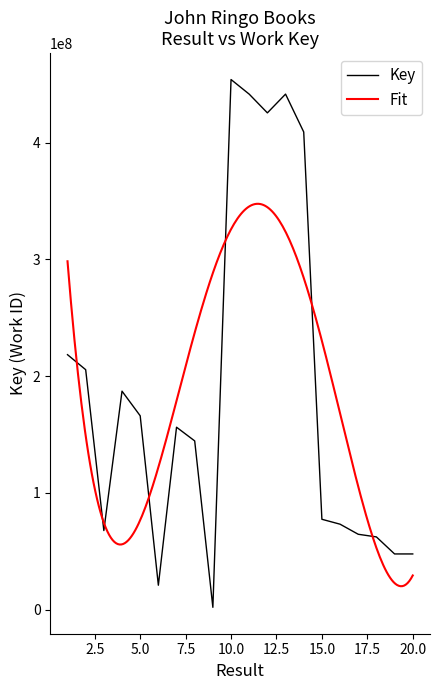

Which has a higher value, 2 or 17?

2